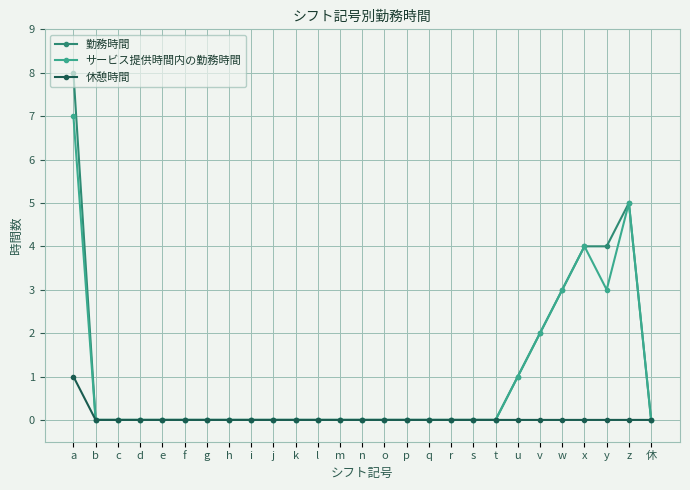

The value of サービス提供時間内の勤務時間 at 休 is 0. True or false?

True